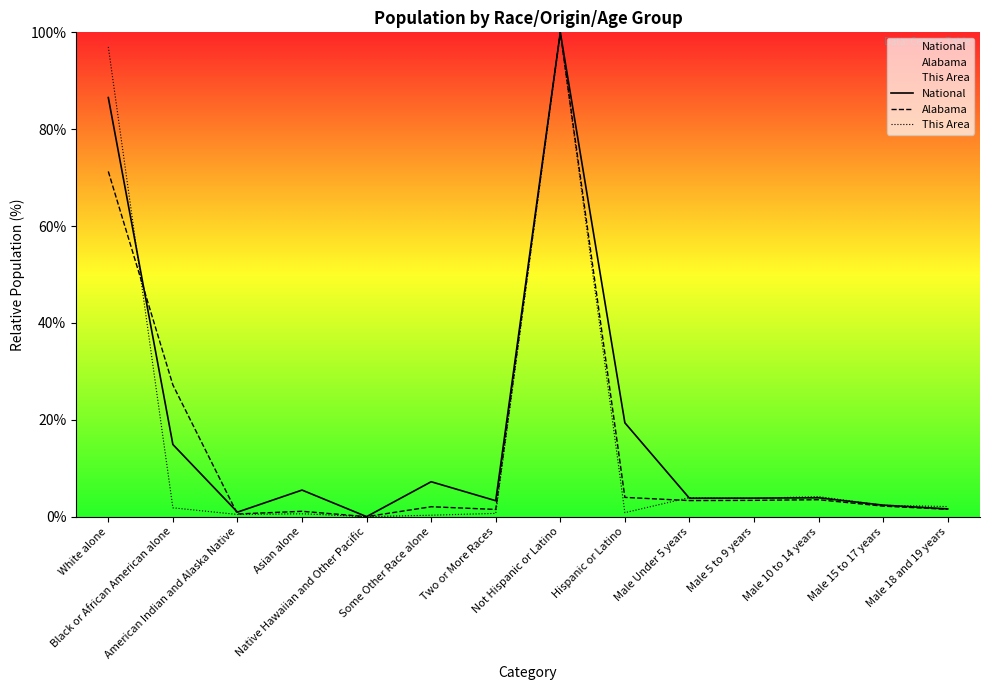

True or false: This Area and National intersect in this chart.

True